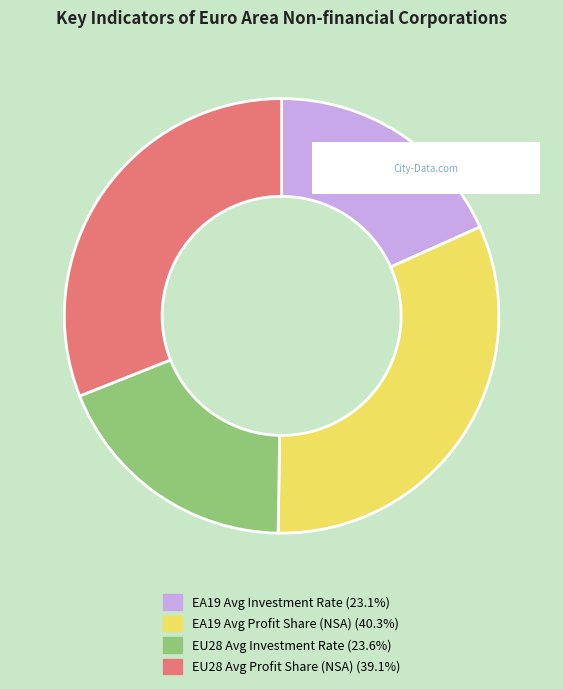

How many segments does this pie chart have?

4